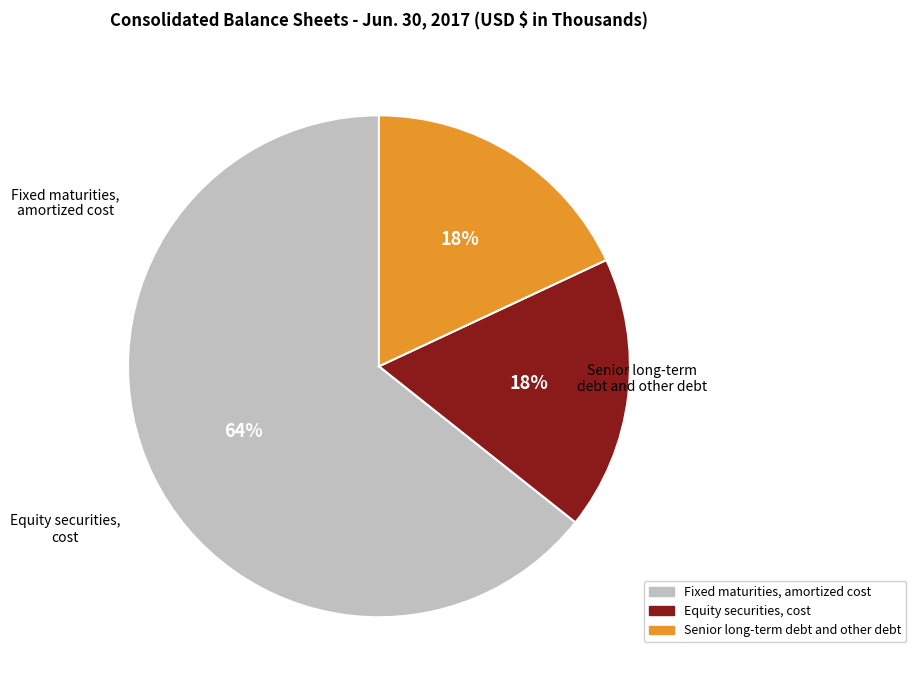

Does Fixed maturities, amortized cost represent more than half of the total?

Yes